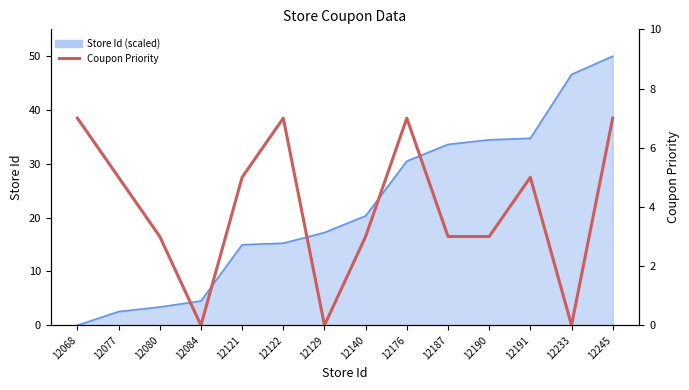

How many interior local peaks (higher than both neighbors) does the data have?

3